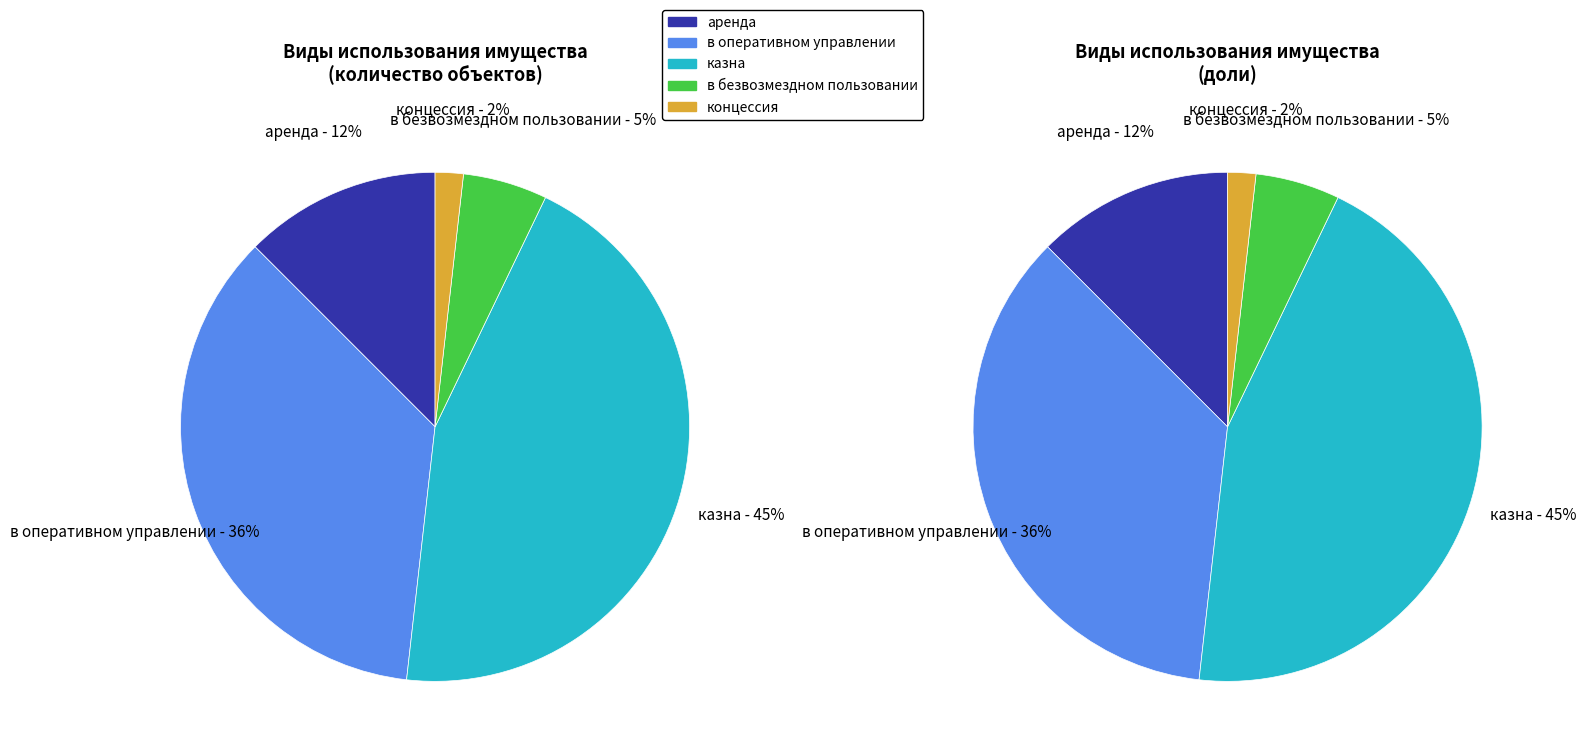

How many segments does this pie chart have?

5